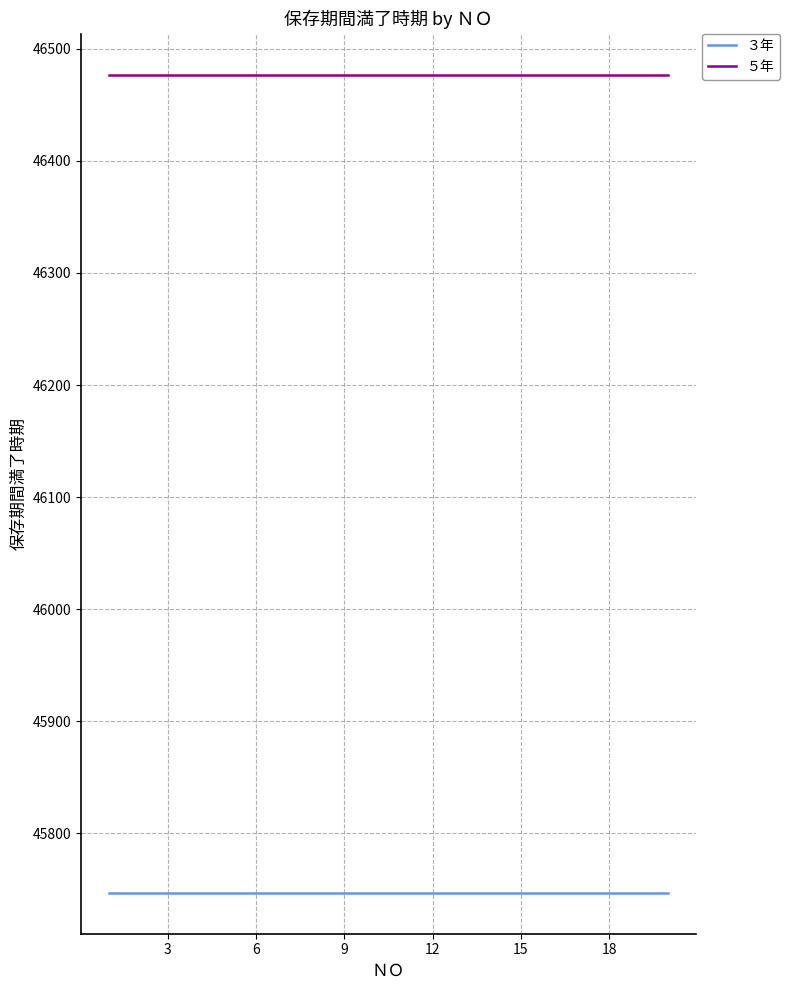

What is the smallest value displayed?

45747